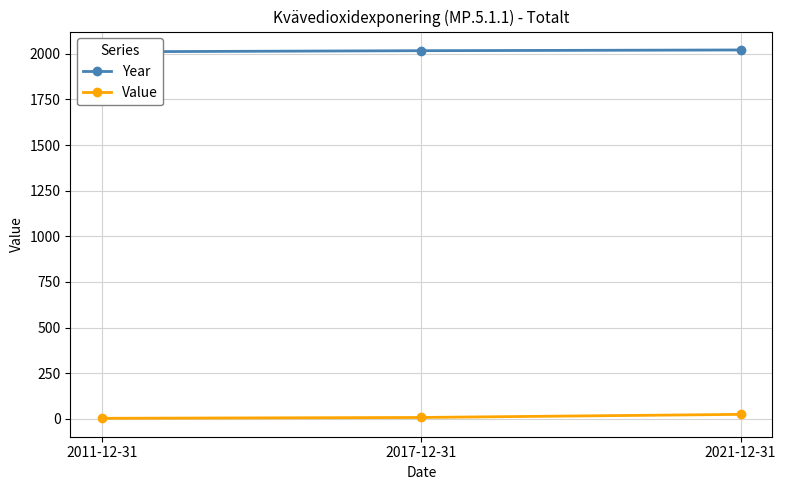

What is the highest value of the Year series?

2021.0